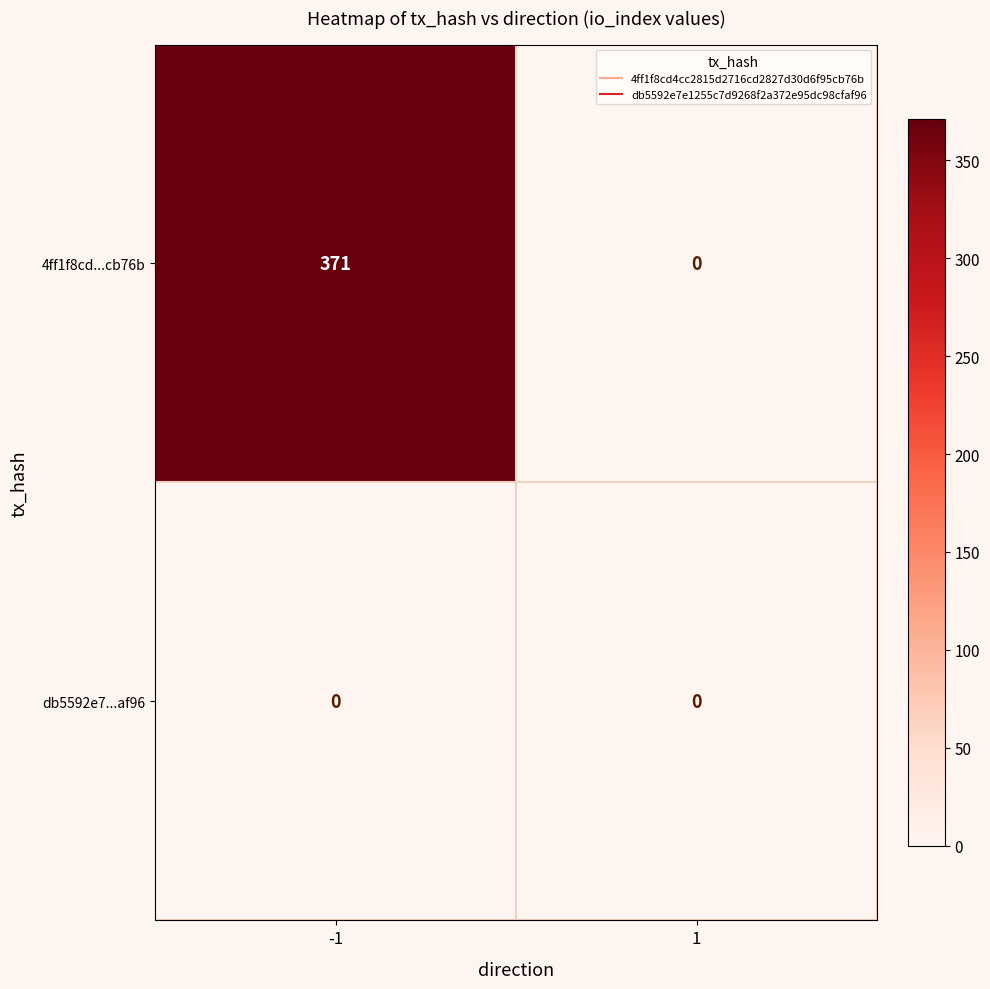

List the series in order of their overall mean, lowest first.

db5592e7...af96, 4ff1f8cd...cb76b